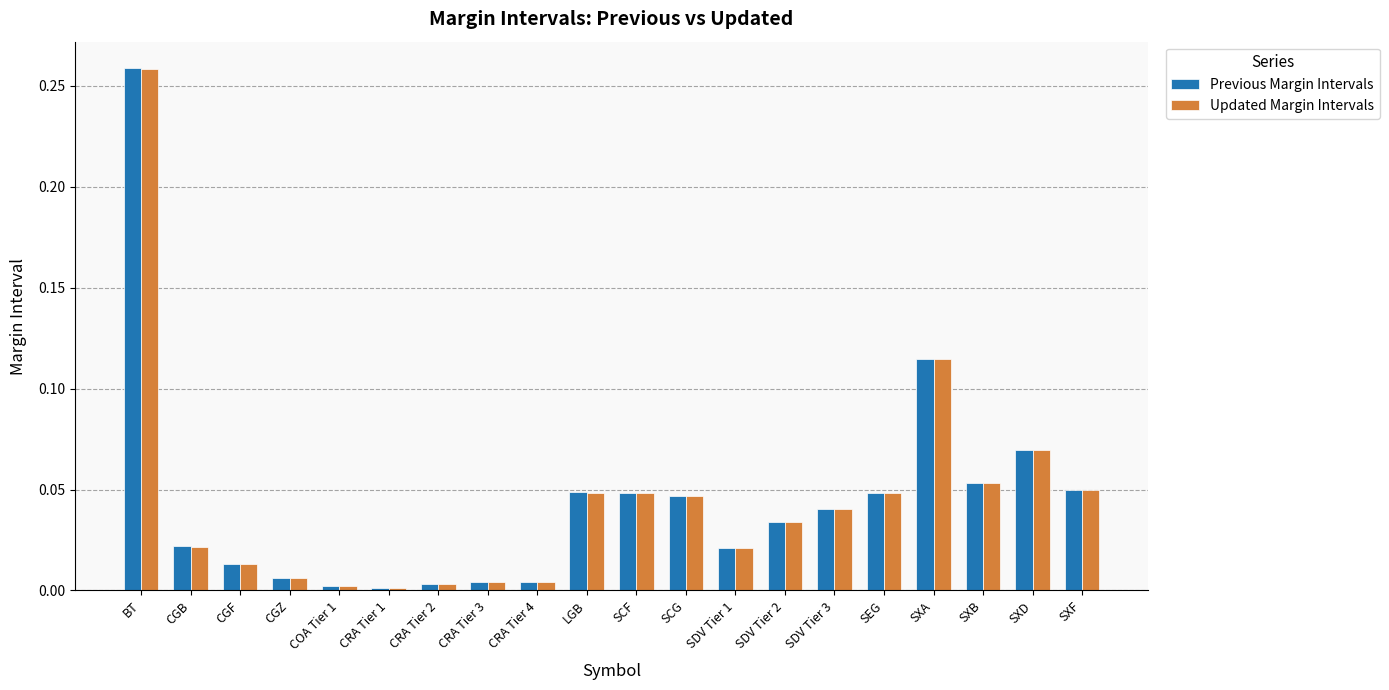

What is the sum of all Updated Margin Intervals values?

0.9